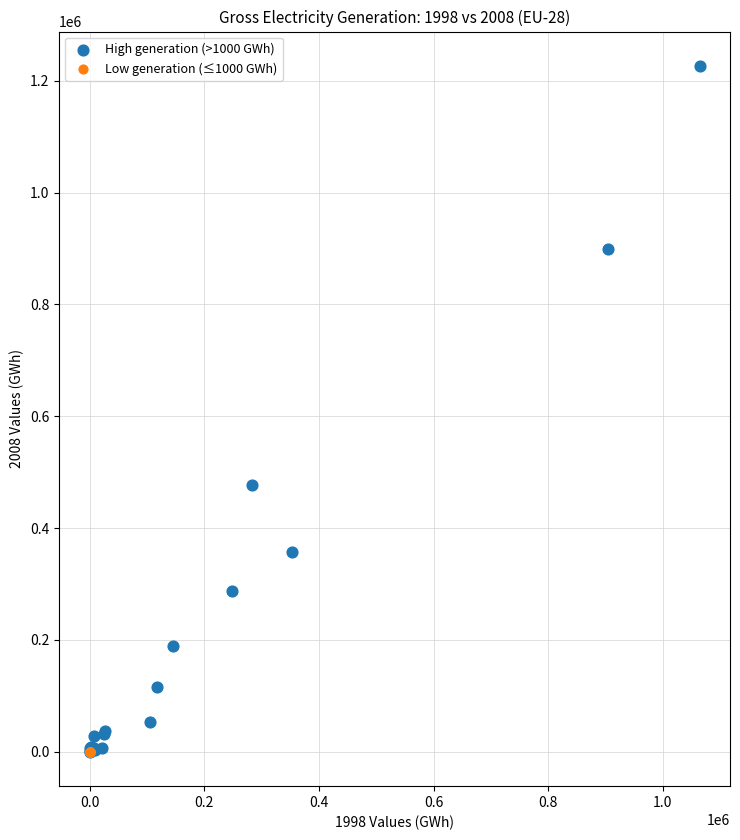

Which series has the widest spread of Y values?

High generation (>1000 GWh)